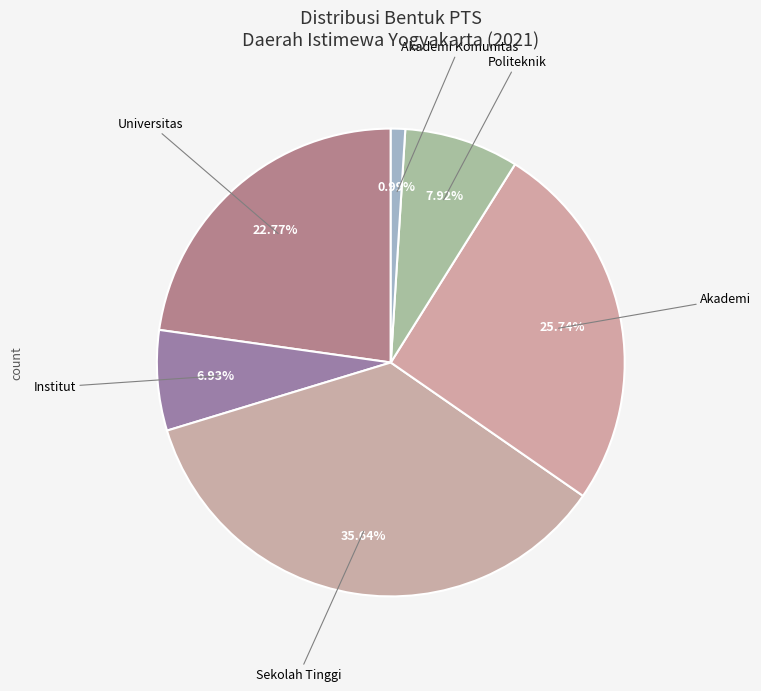

What is the largest slice in the pie chart?

Sekolah Tinggi